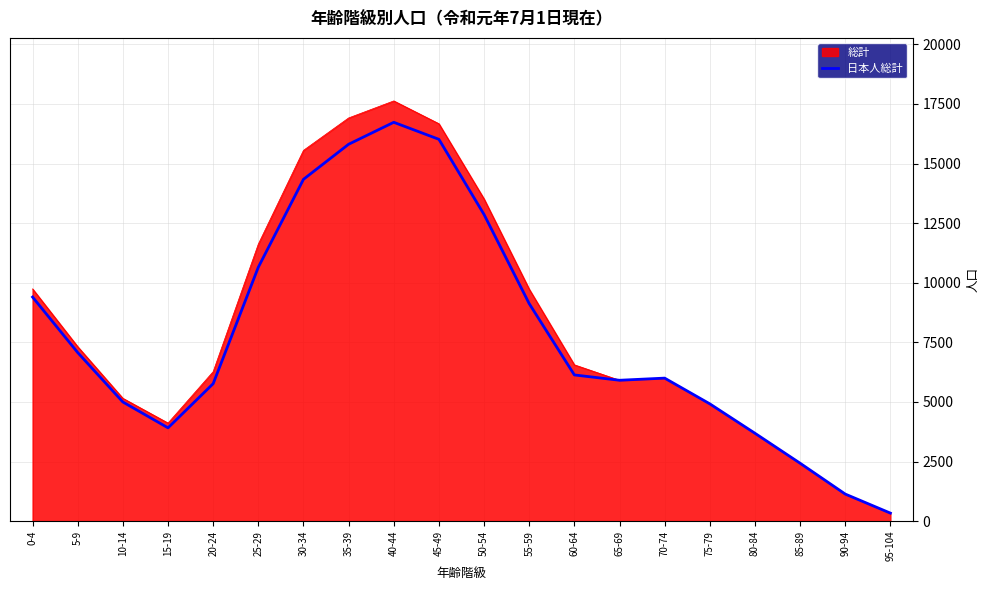

Which category has the lowest value in the 日本人総計 series?

95-104